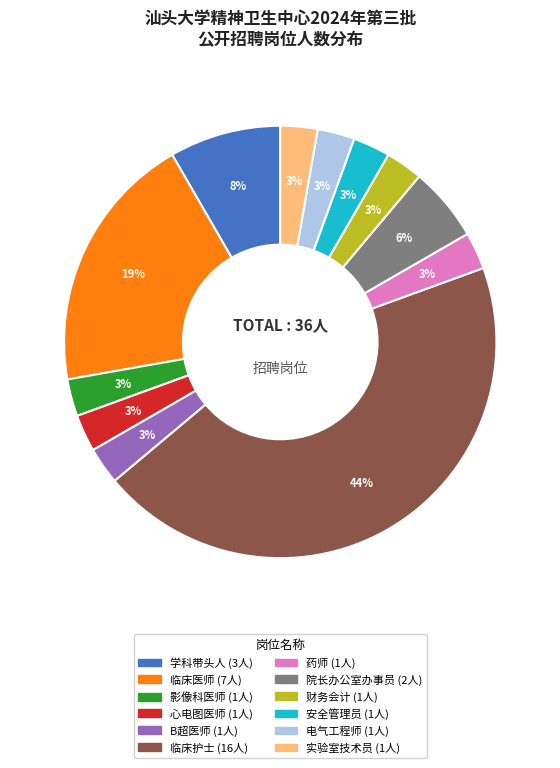

Is it true that 学科带头人 is 1% of the pie?

False